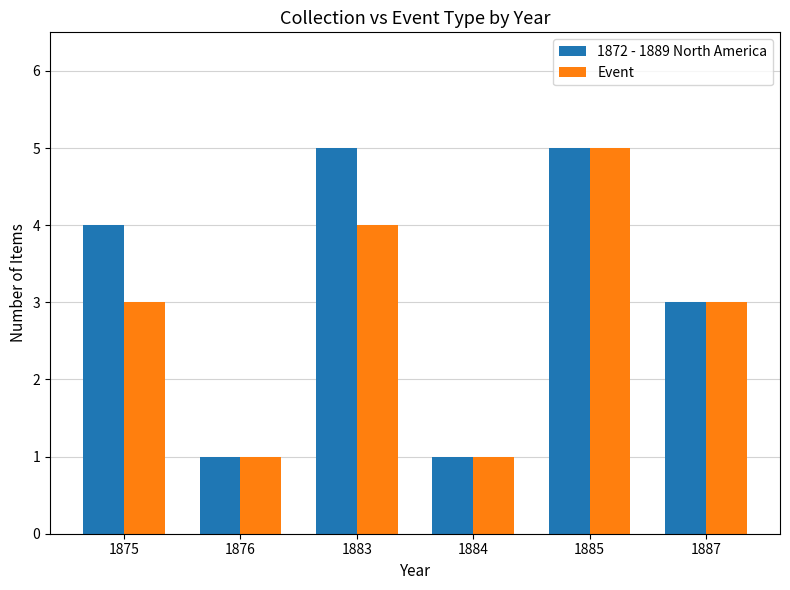

How many bars are there in total?

12